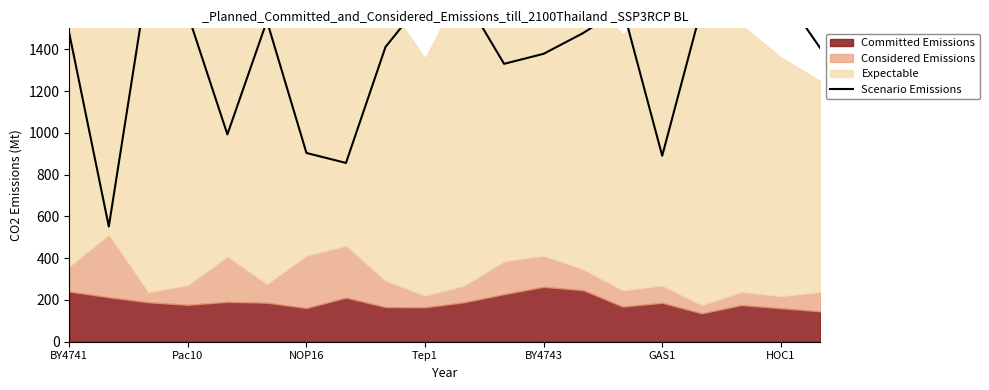

Reading right to left, transcribe all the data shown in this chart.

1404.7	1678.1	1679.6	1600.8	890.0	1598.6	1477.3	1378.1	1330.0	1648.0	1646.1	1410.9	855.7	903.5	1535.5	992.3	1566.5	1753.9	551.3	1475.9